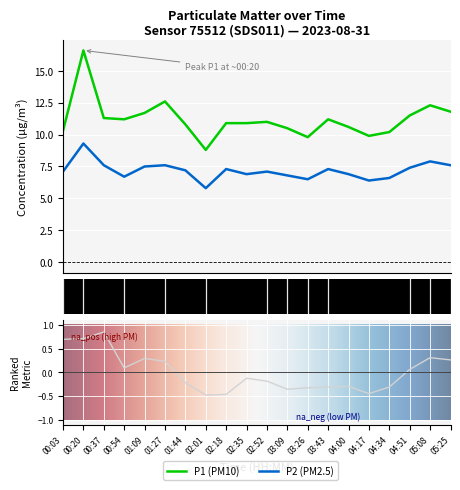

What is the label of the 4th point from the left?

00:54